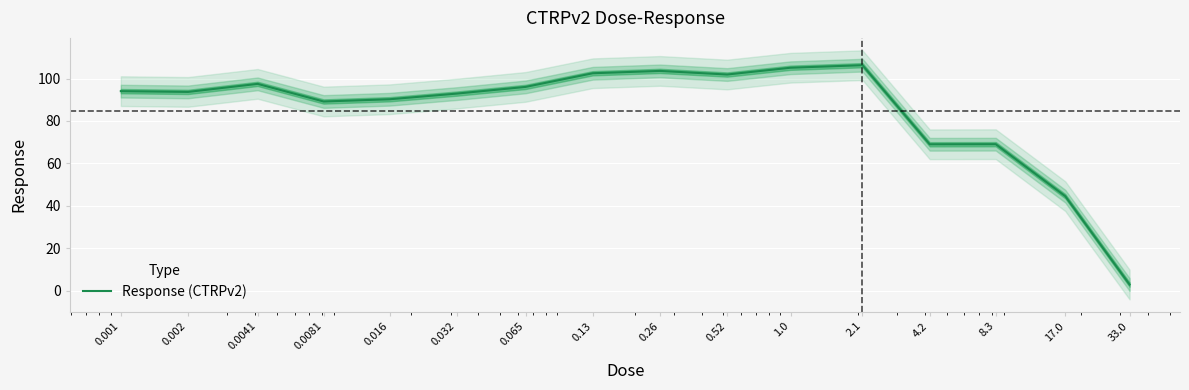

Which label corresponds to the largest value in the chart?

2.1